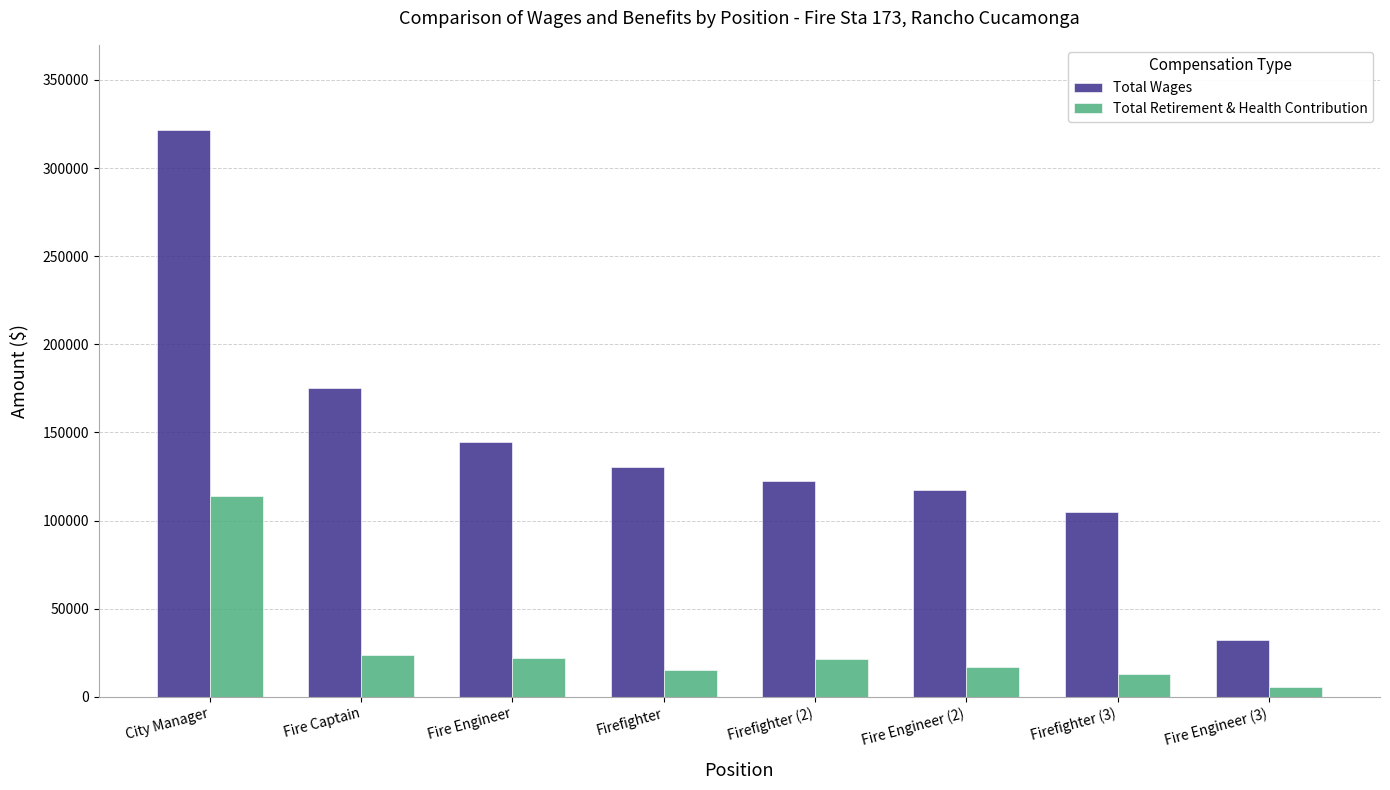

What is the spread (max minus min) of values at Firefighter?

115099